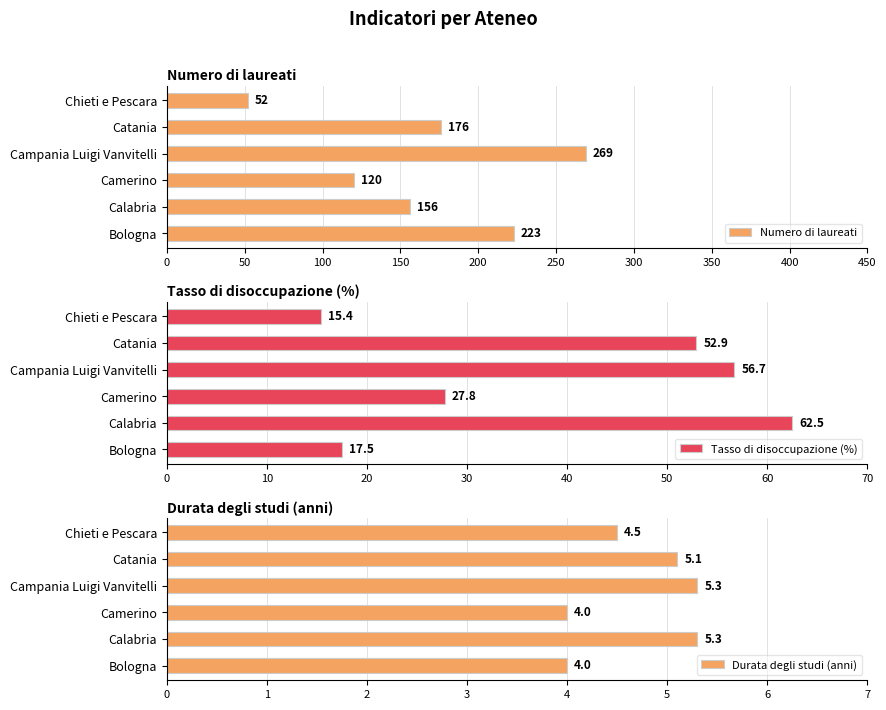

How many bars are there in each group?

3